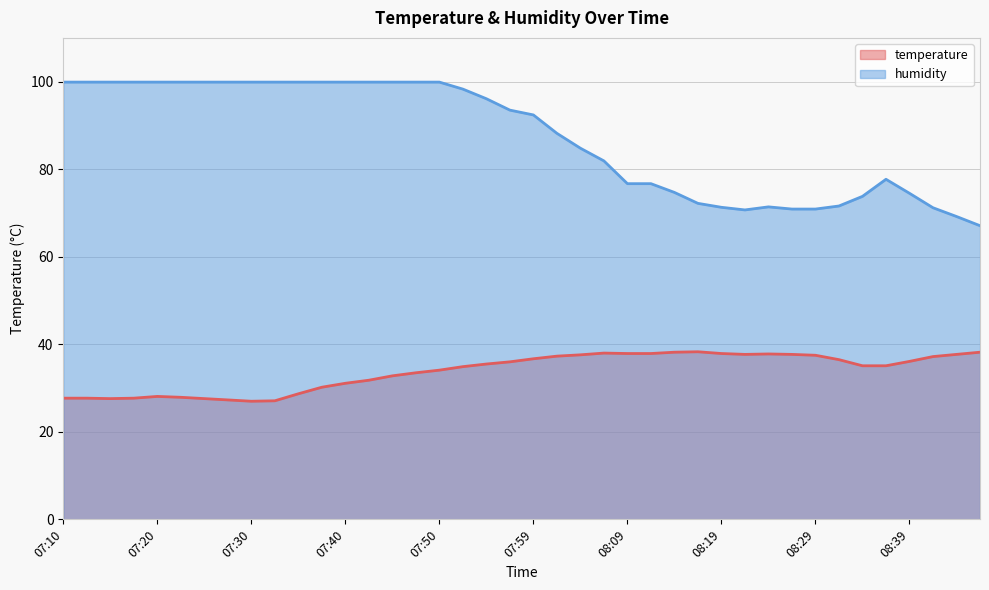

Which series changed the most between 07:30 and 07:32?

temperature